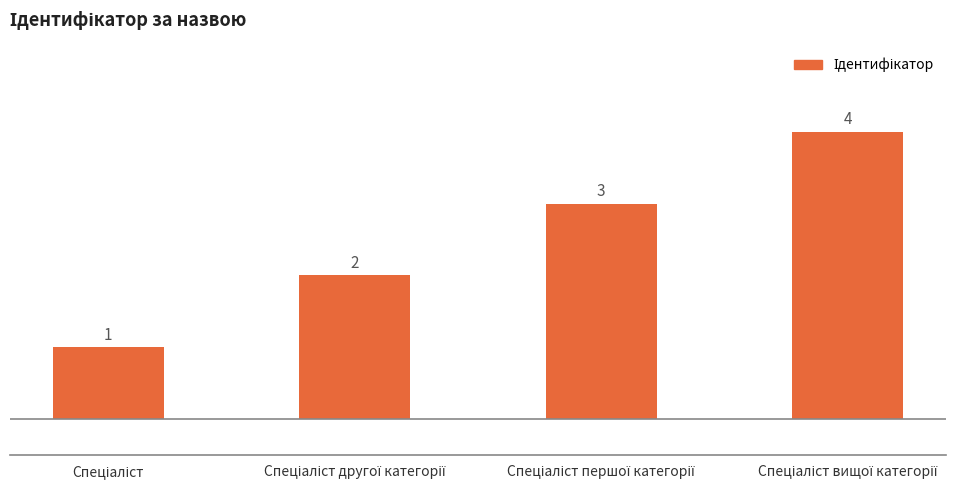

What is the sum of all values?

10